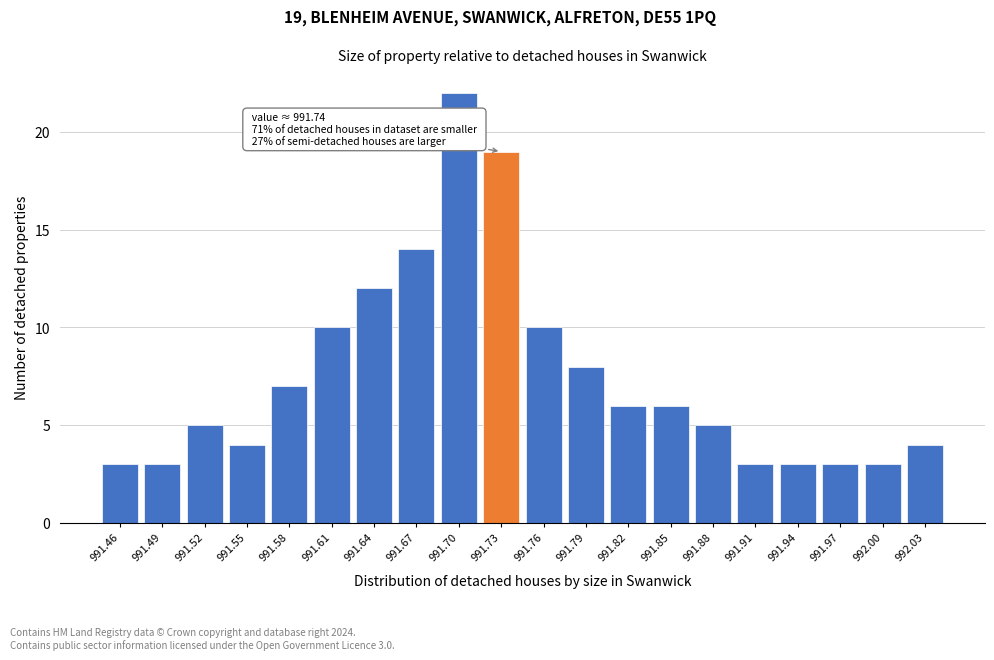

Reading left to right, transcribe all the data shown in this chart.

991.46=3	991.49=3	991.52=5	991.55=4	991.58=7	991.61=10	991.64=12	991.67=14	991.70=22	991.73=19	991.76=10	991.79=8	991.82=6	991.85=6	991.88=5	991.91=3	991.94=3	991.97=3	992.00=3	992.03=4